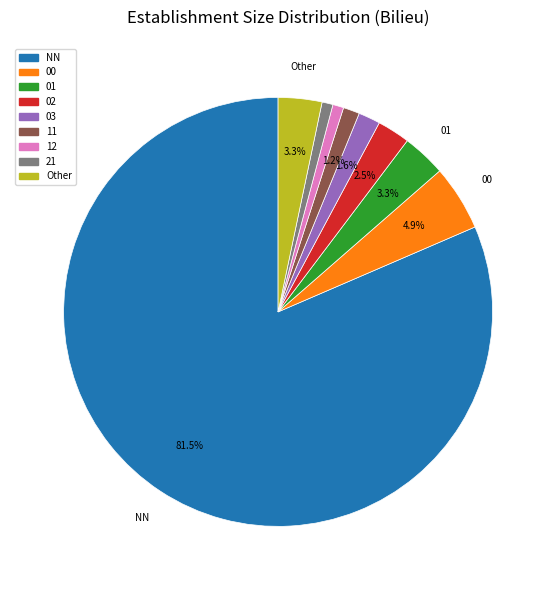

To the nearest percent, what is the combined percentage of NN and 12?

82%